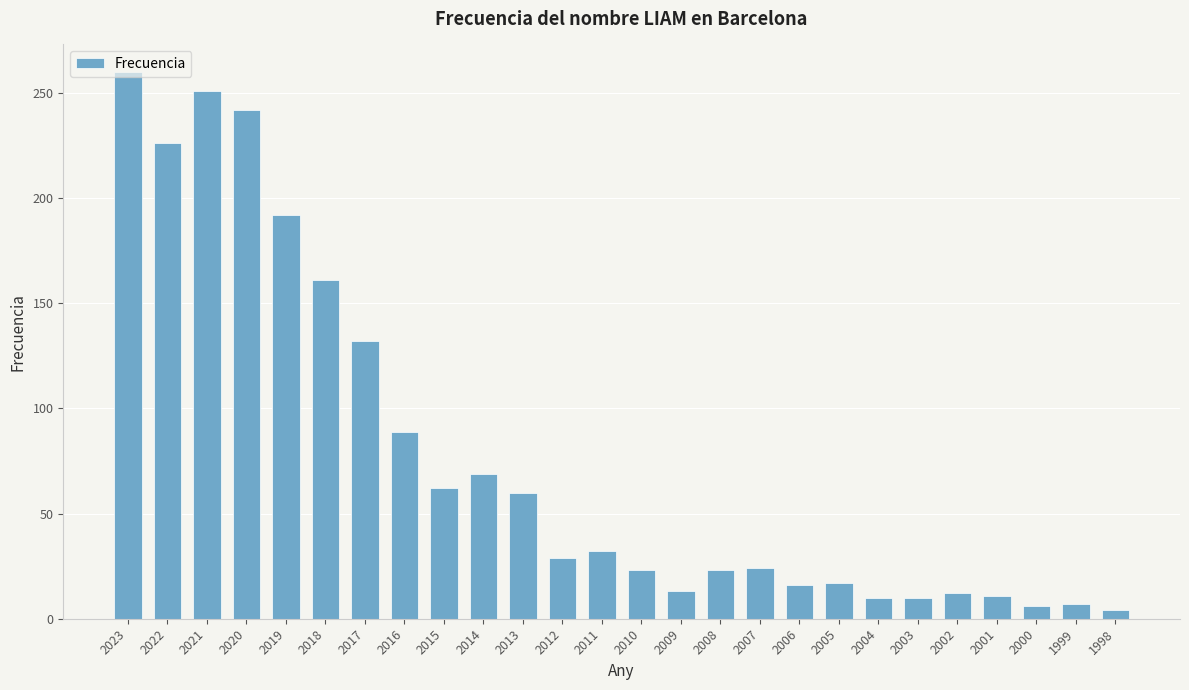

What is the difference between the values at 2001 and 2006?

5